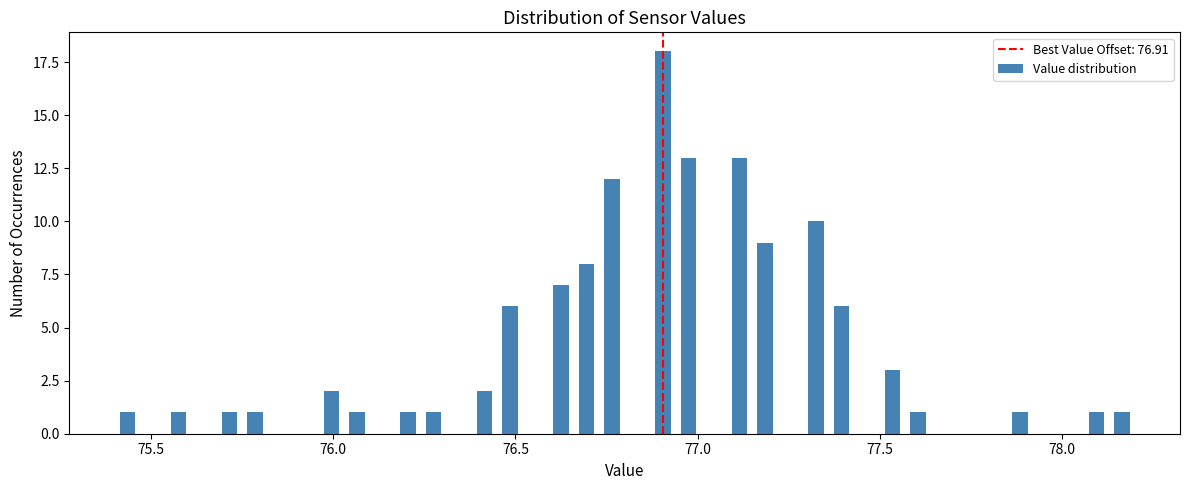

Read against the x-axis, roughly where is the centre of the tallest bar?

76.90